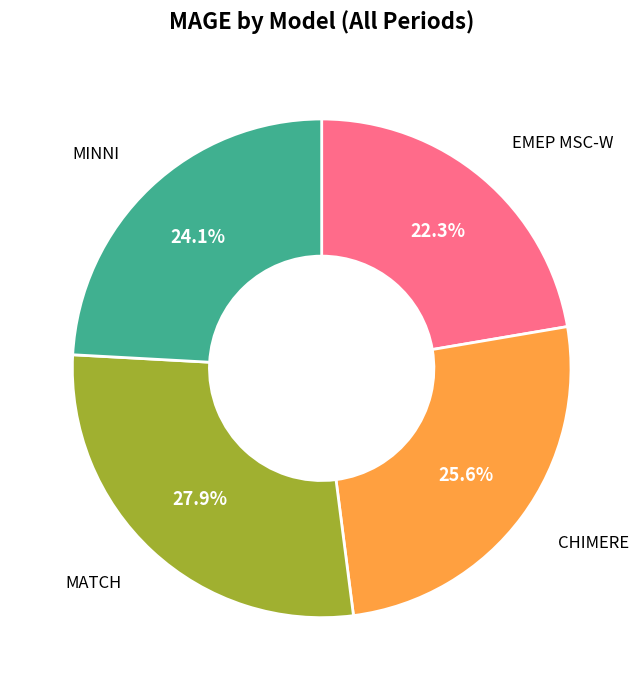

To the nearest percent, what is the average slice percentage?

25%